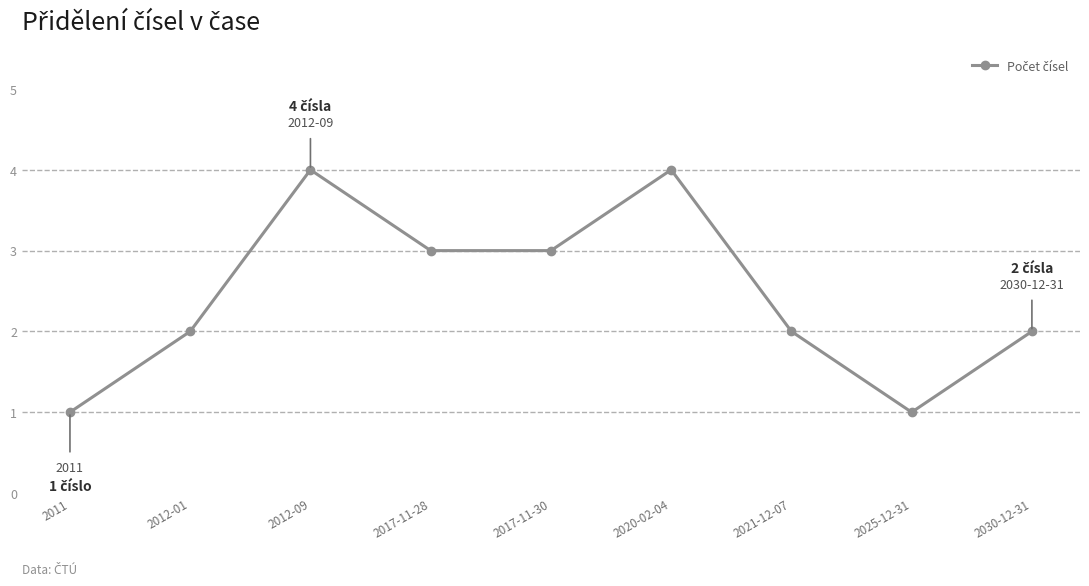

What is the sum of all values?

22